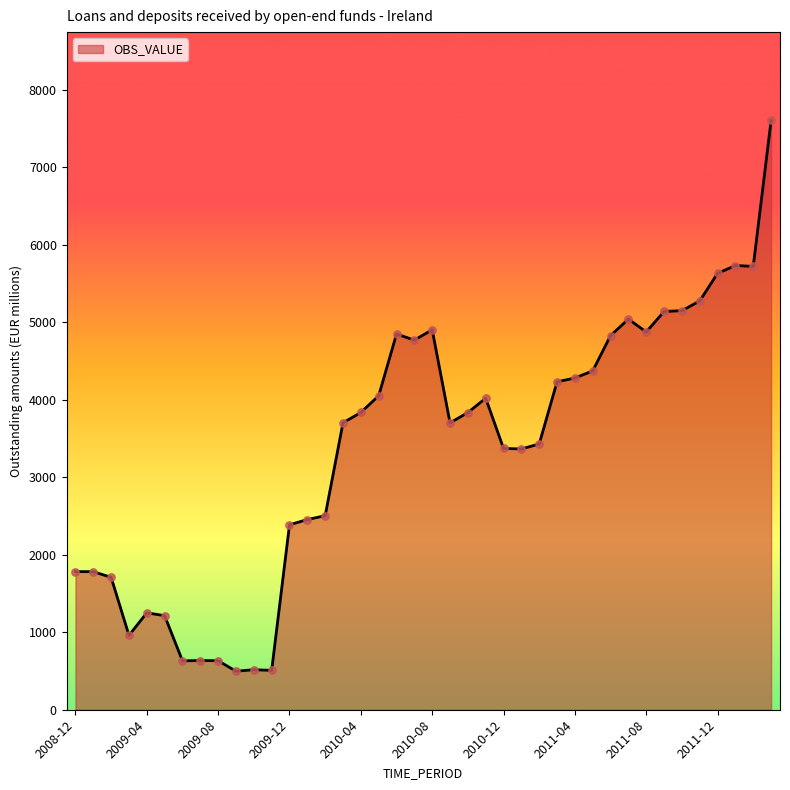

What is the maximum value shown in the chart?

7606